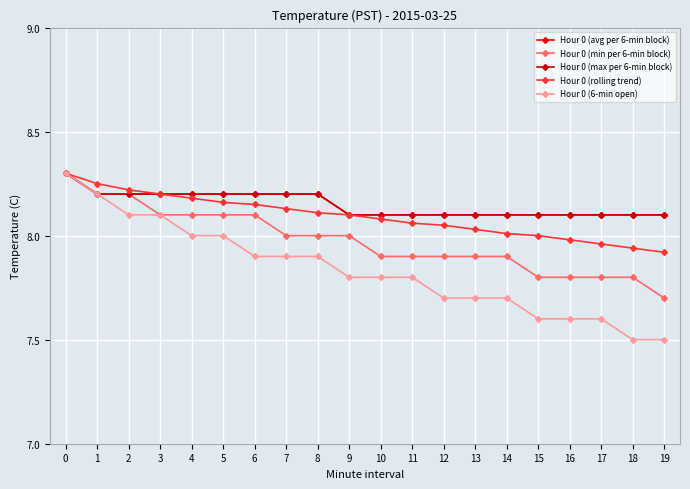

At which label is Hour 0 (avg per 6-min block) closest to 8?

9